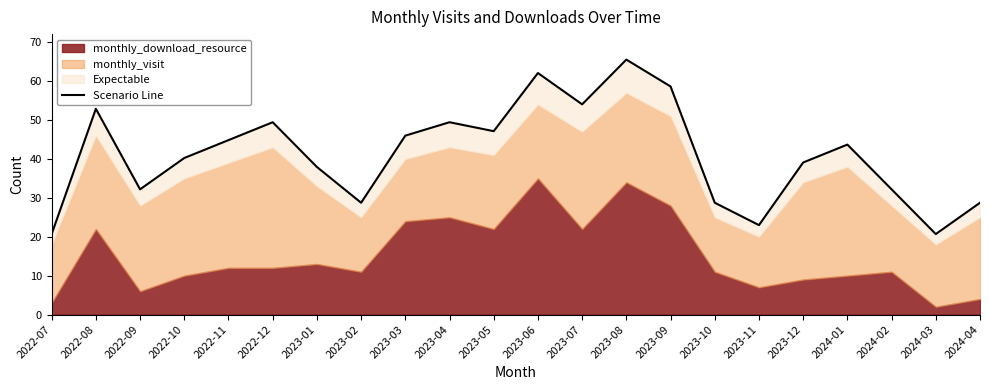

Which has a higher value, 2022-09 or 2024-03?

2022-09